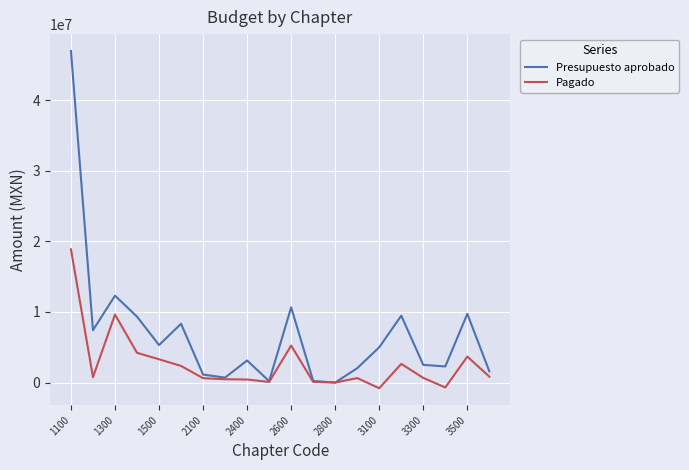

What is the highest value of the Pagado series?

18877118.3